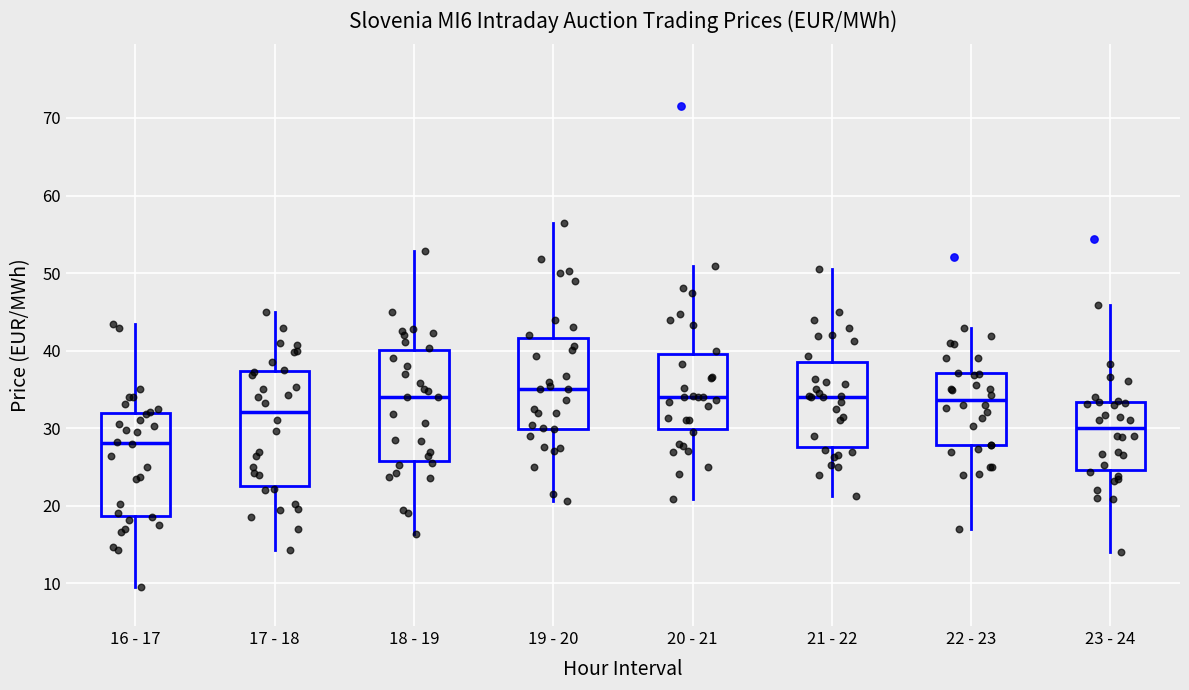

Which box has the lowest median line?

16 - 17